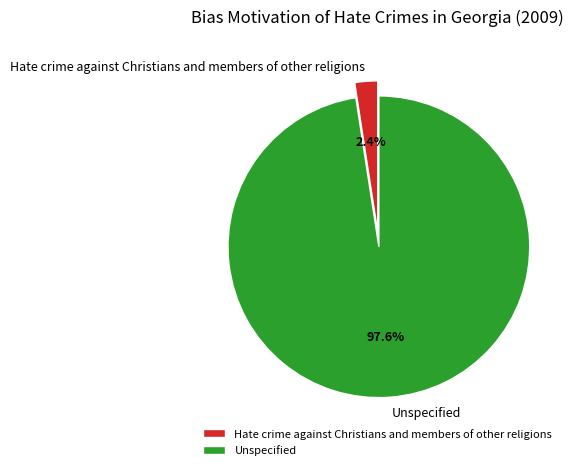

To the nearest percent, what is the average slice percentage?

50%